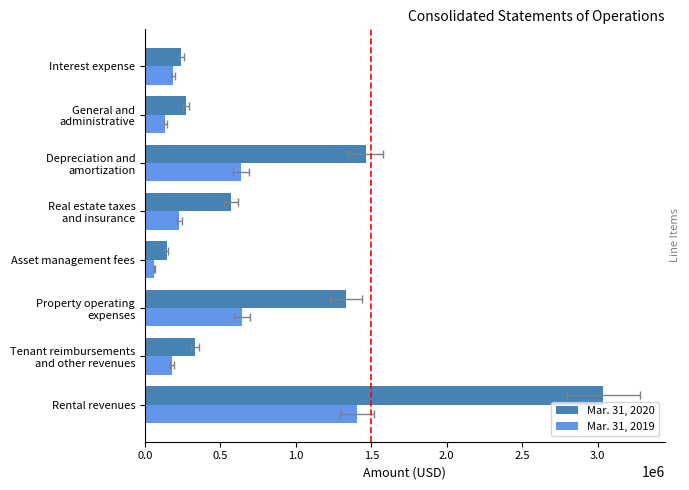

Reading left to right, list all the values displayed in this chart.

Mar. 31, 2020: 3037000	332000	1334000	144000	569000	1462000	272000	242000
Mar. 31, 2019: 1404000	178000	643000	62000	228000	636000	134000	185000